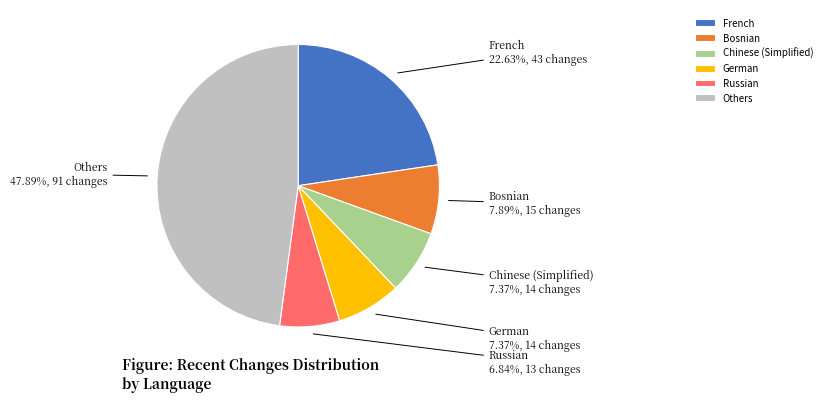

Is there any slice that represents more than half of the pie?

No